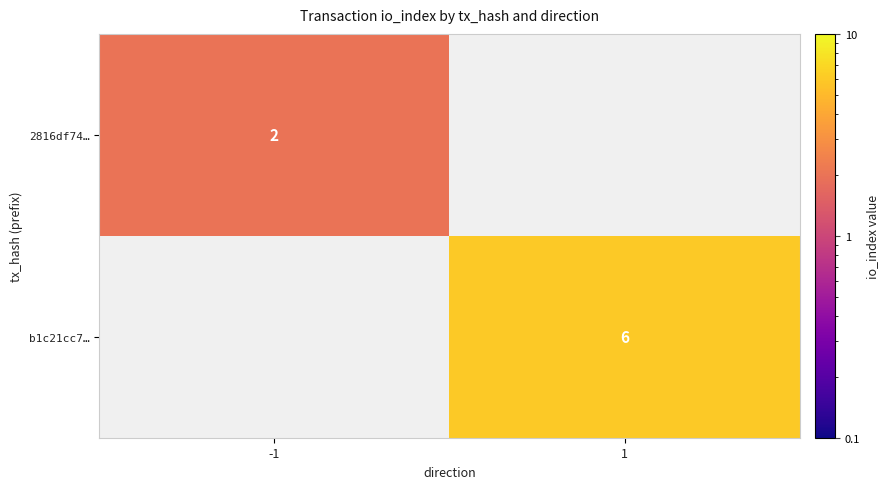

The value of b1c21cc7… at 1 is 11. True or false?

False